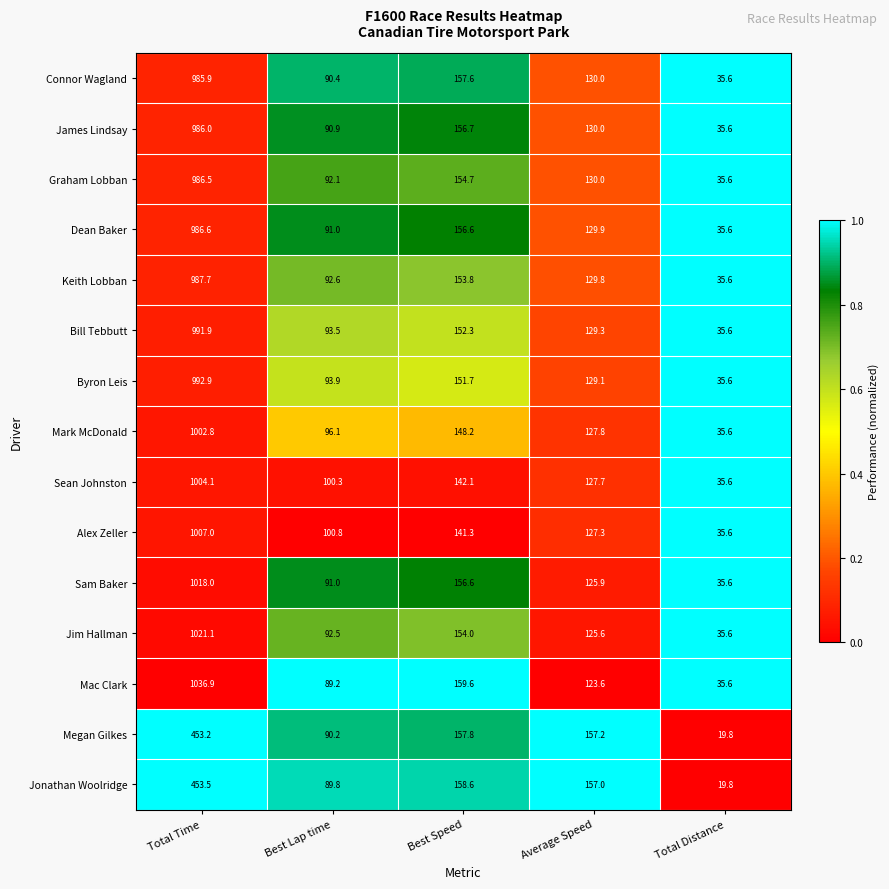

The Sean Johnston series shows 20.9 at Total Distance. True or false?

False